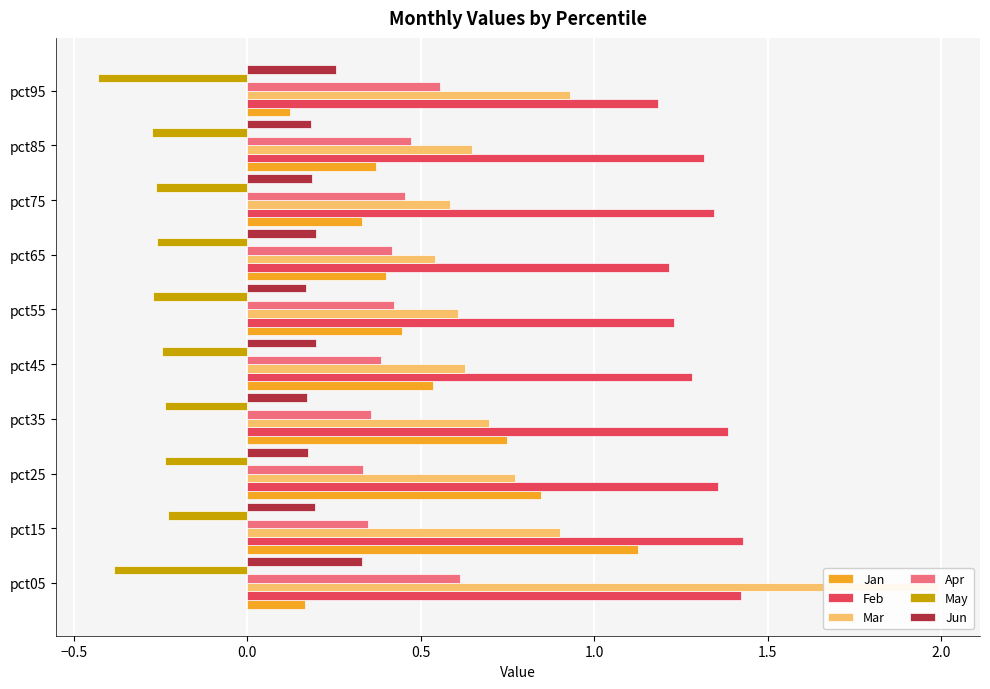

Reading left to right, extract all data points from this chart.

Jan: 0.2	1.1	0.8	0.7	0.5	0.4	0.4	0.3	0.4	0.1
Feb: 1.4	1.4	1.4	1.4	1.3	1.2	1.2	1.3	1.3	1.2
Mar: 2.0	0.9	0.8	0.7	0.6	0.6	0.5	0.6	0.6	0.9
Apr: 0.6	0.3	0.3	0.4	0.4	0.4	0.4	0.5	0.5	0.6
May: -0.4	-0.2	-0.2	-0.2	-0.2	-0.3	-0.3	-0.3	-0.3	-0.4
Jun: 0.3	0.2	0.2	0.2	0.2	0.2	0.2	0.2	0.2	0.3